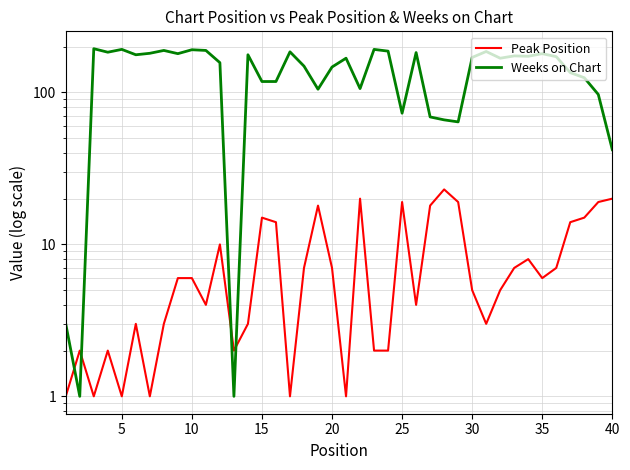

In Weeks on Chart, how many points are lower than both neighbors (excluding endpoints)?

11